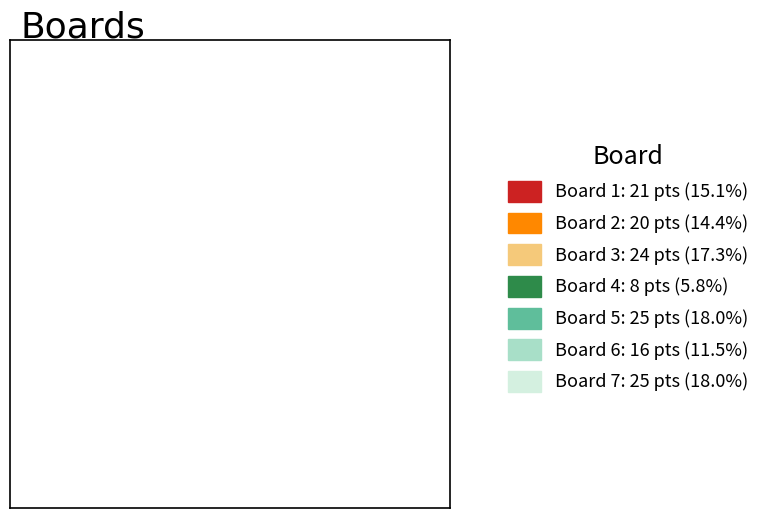

How many slices are in this pie chart?

7